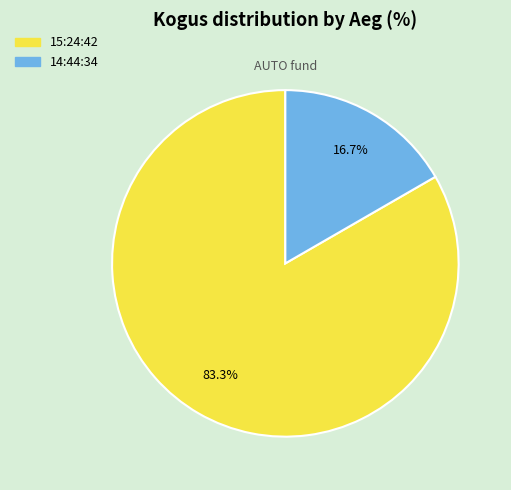

To the nearest percent, what portion does 15:24:42 represent?

83%